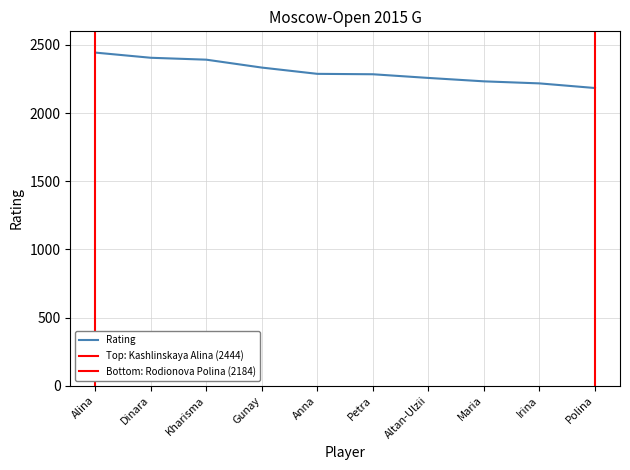

Is it true that Rating equals 2233 at Maria?

True